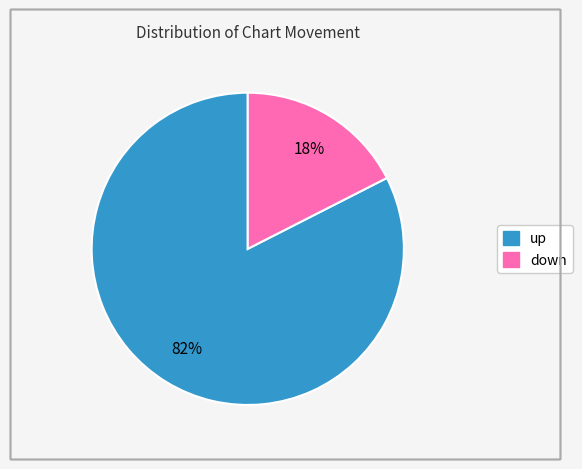

To the nearest percent, what percentage of the pie is up?

82%